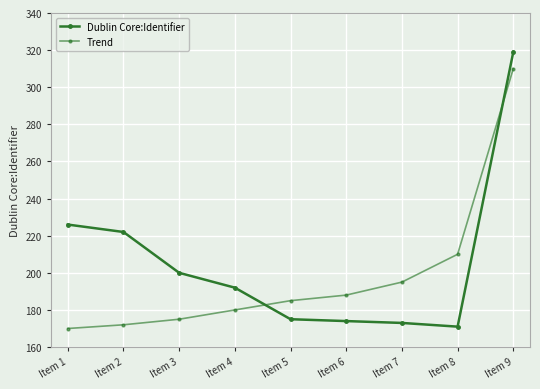

Count the number of categories in the chart.

9